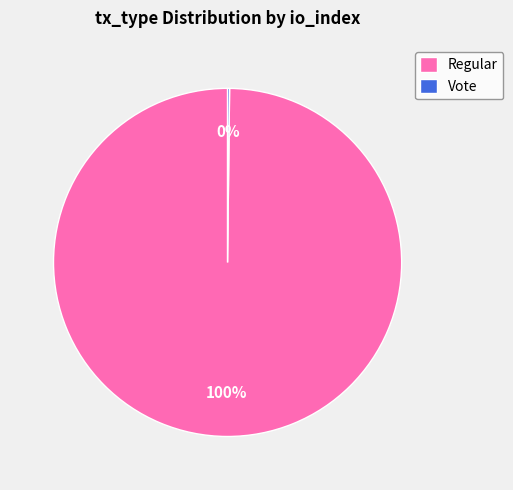

Which slice represents more than half of the pie?

Regular